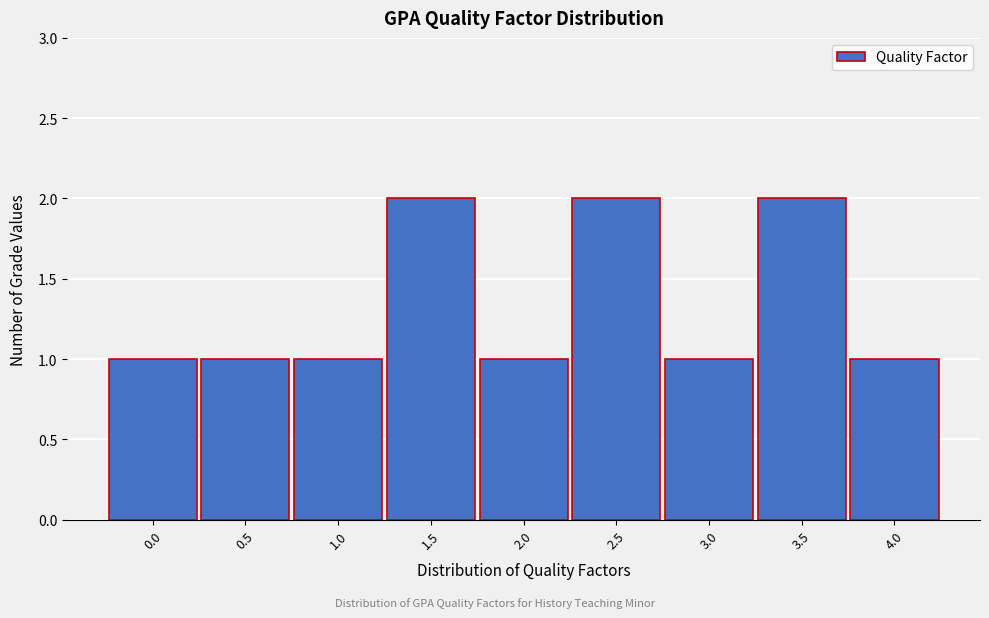

Reading left to right, transcribe this chart: for each bar, give the range it covers on the x-axis and its height. The values are not printed on the chart, so give them approximately, as read against the axis.

-0.25 to 0.25: 1
0.25 to 0.75: 1
0.75 to 1.25: 1
1.25 to 1.75: 2
1.75 to 2.25: 1
2.25 to 2.75: 2
2.75 to 3.25: 1
3.25 to 3.75: 2
3.75 to 4.25: 1